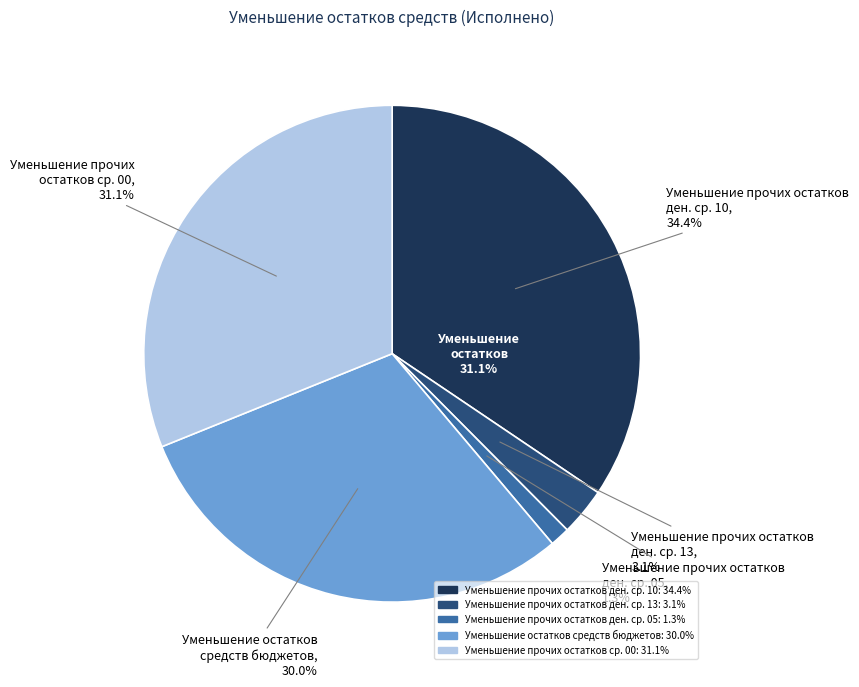

True or false: 720 accounts for 30% of the total.

True